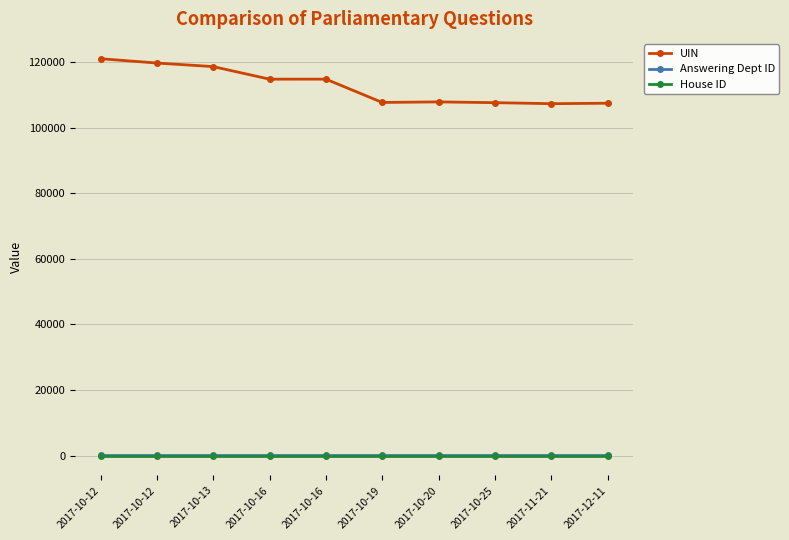

Does the chart have visible grid lines?

Yes